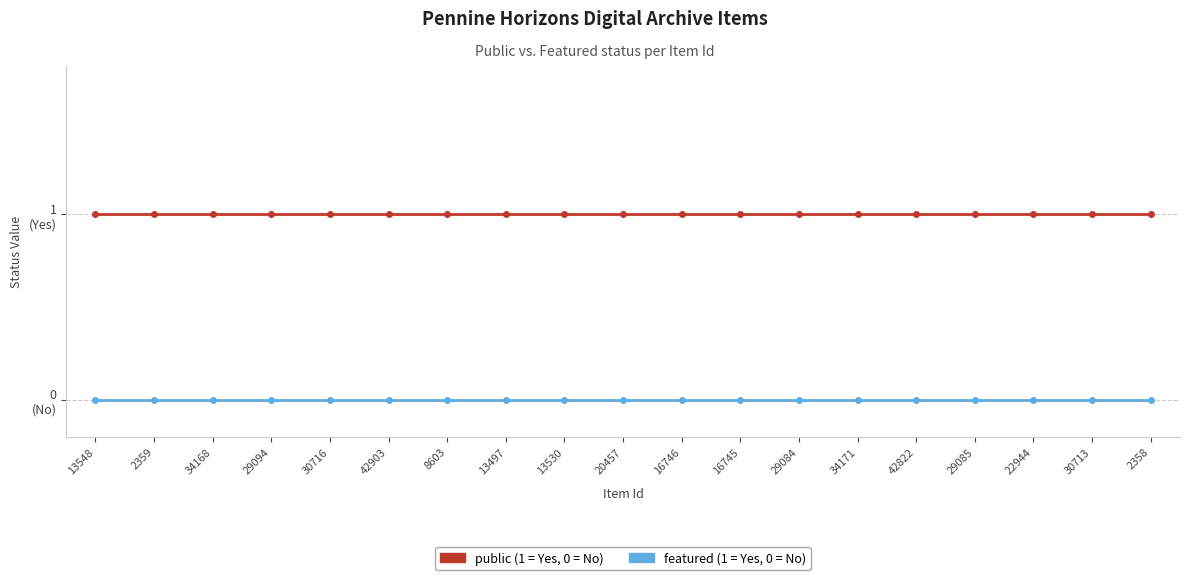

Does the chart have visible grid lines?

Yes